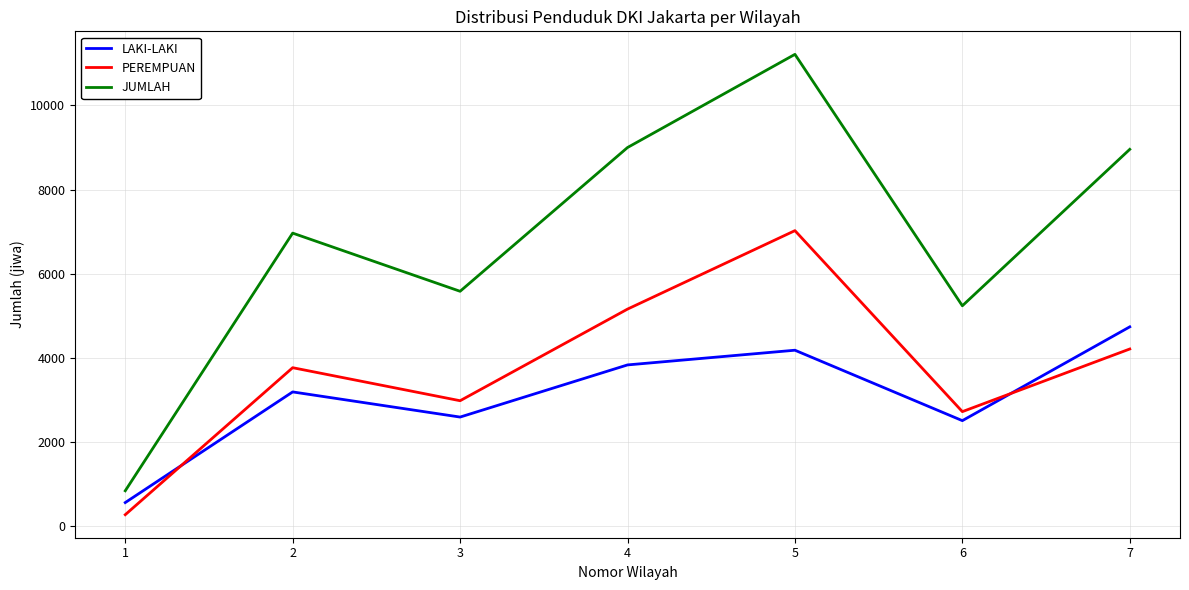

Which label corresponds to the largest value in the chart?

5